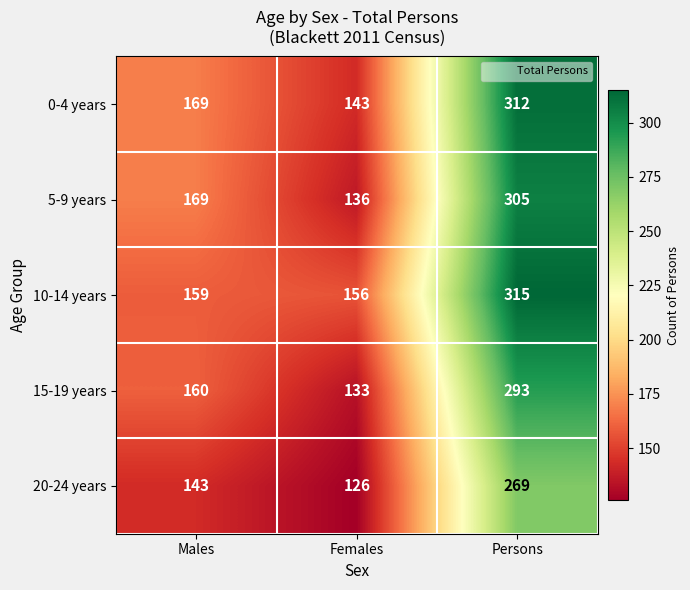

Which category has the lowest value across all series?

Females